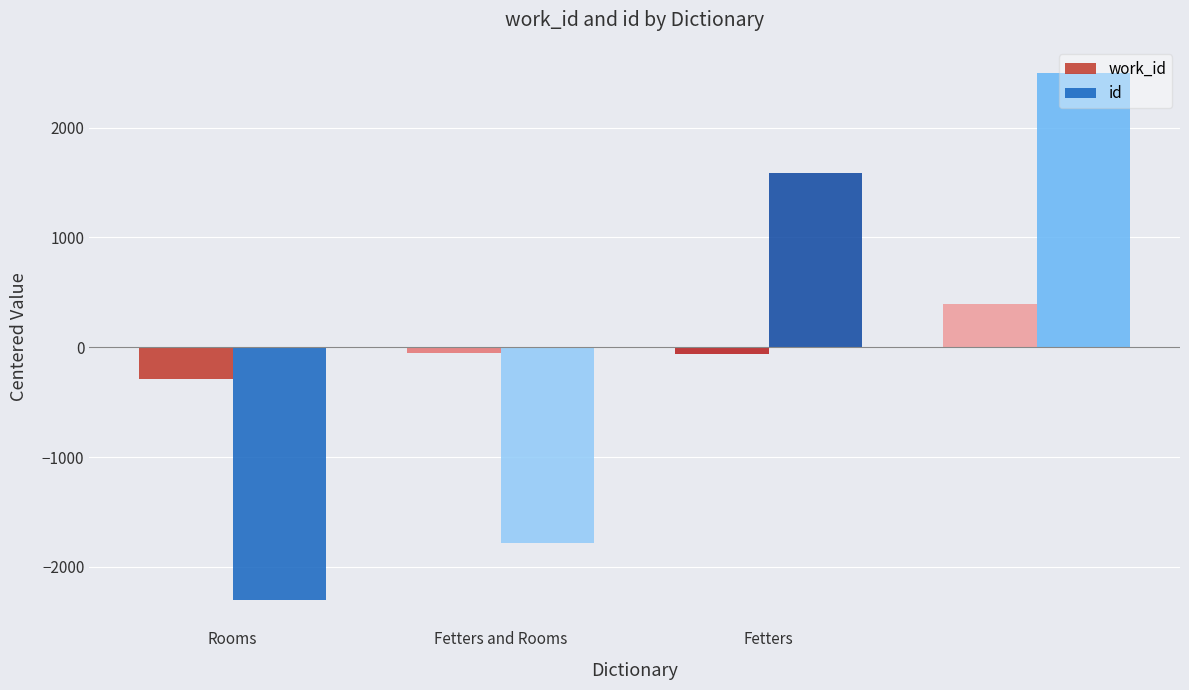

How many data points does each series have?

4